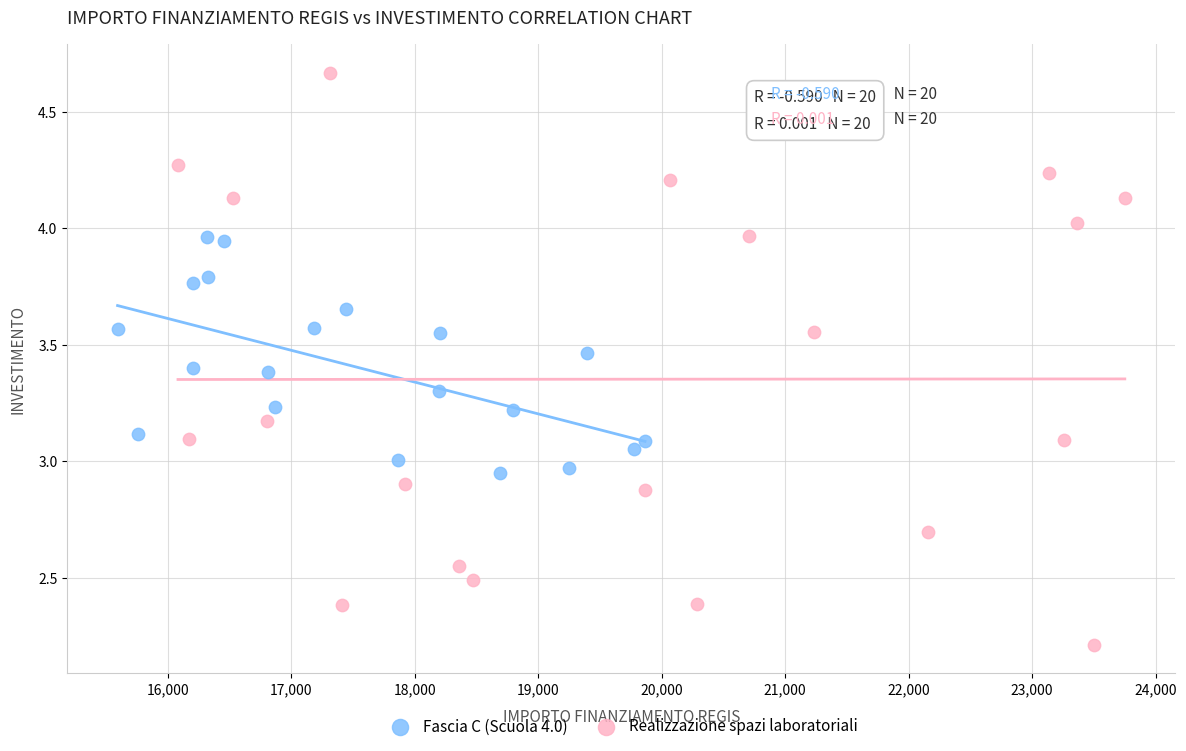

Which series has the largest Y range (max minus min)?

Realizzazione spazi laboratoriali